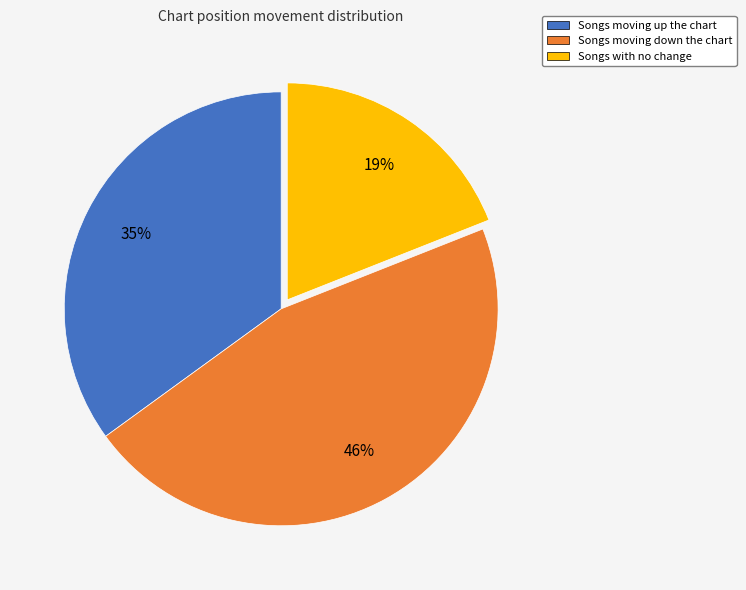

To the nearest percent, what is the average slice percentage?

33%